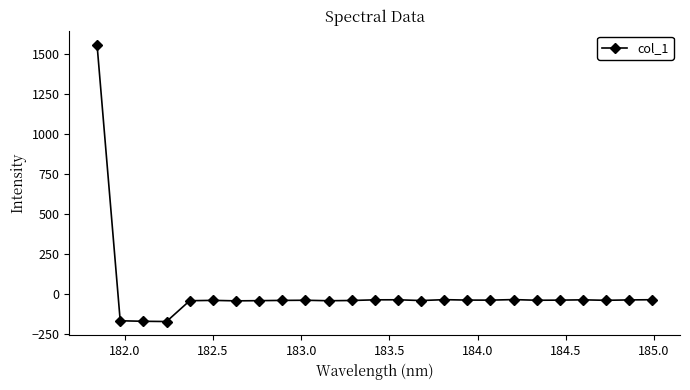

What is the value of the 9th point from the left?

-42.6